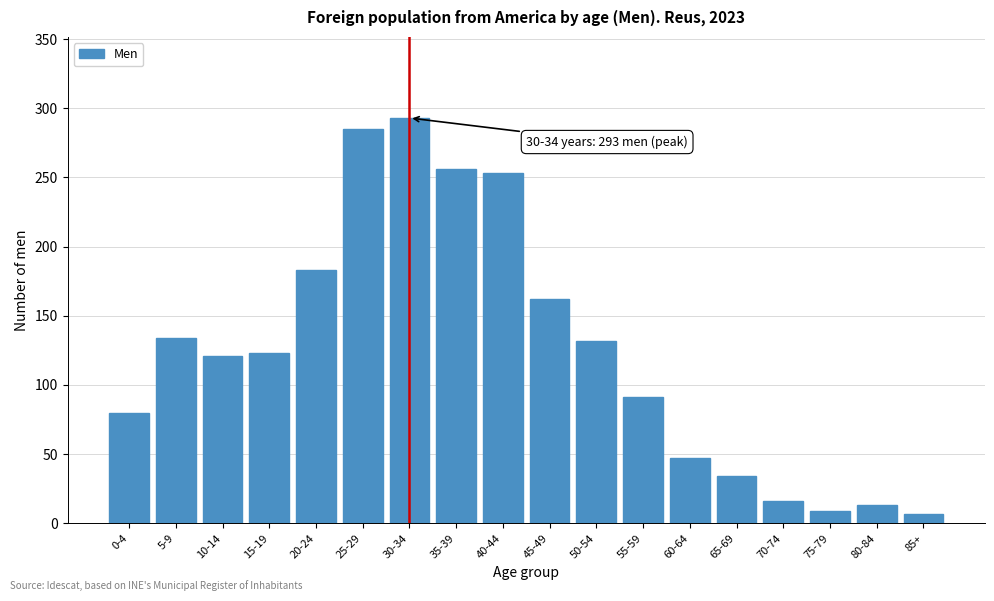

Reading left to right, list all the values displayed in this chart.

80	134	121	123	183	285	293	256	253	162	132	91	47	34	16	9	13	7